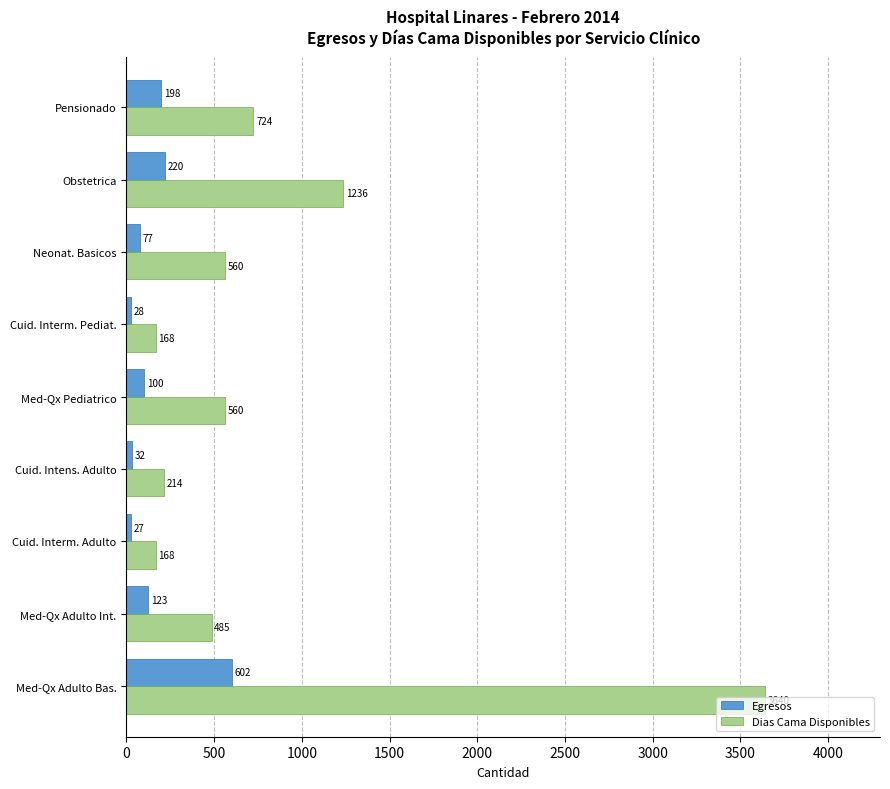

True or false: Dias Cama Disponibles has a value of 168 at Cuid. Interm. Pediat..

True